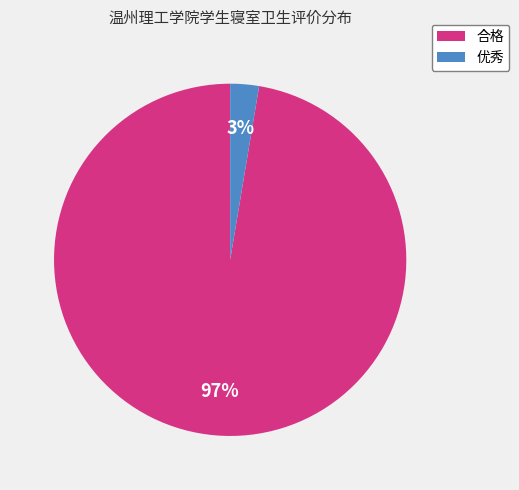

How many slices are in this pie chart?

2